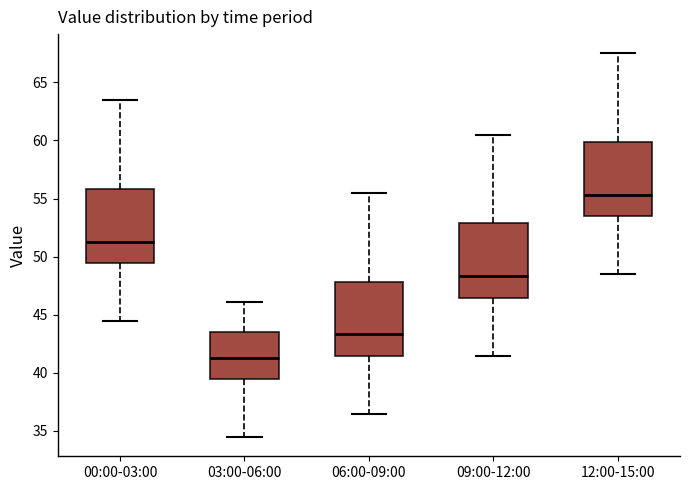

Which box has the highest median line?

12:00-15:00